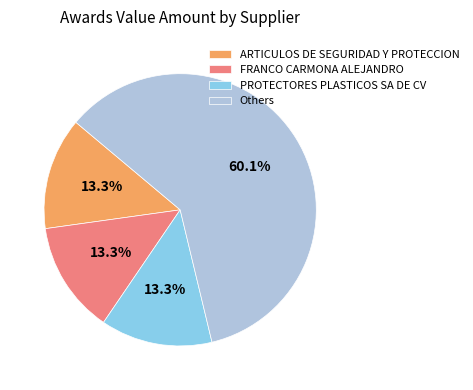

Which category has the biggest portion of the pie?

Others